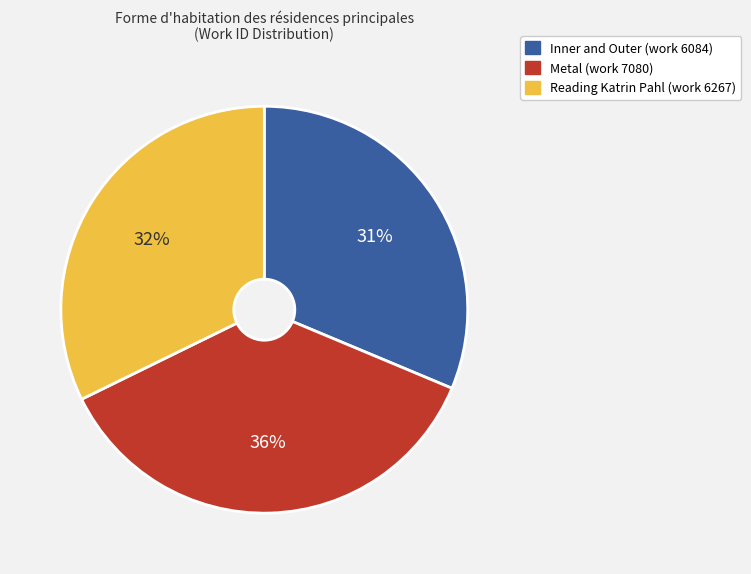

Do Metal (work 7080) and Inner and Outer (work 6084) together represent more than half of the pie?

Yes